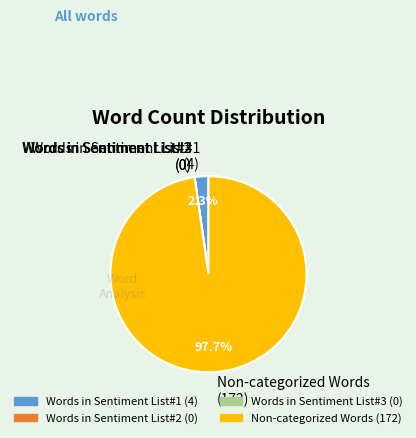

True or false: Words in Sentiment List#3 accounts for 1% of the total.

False